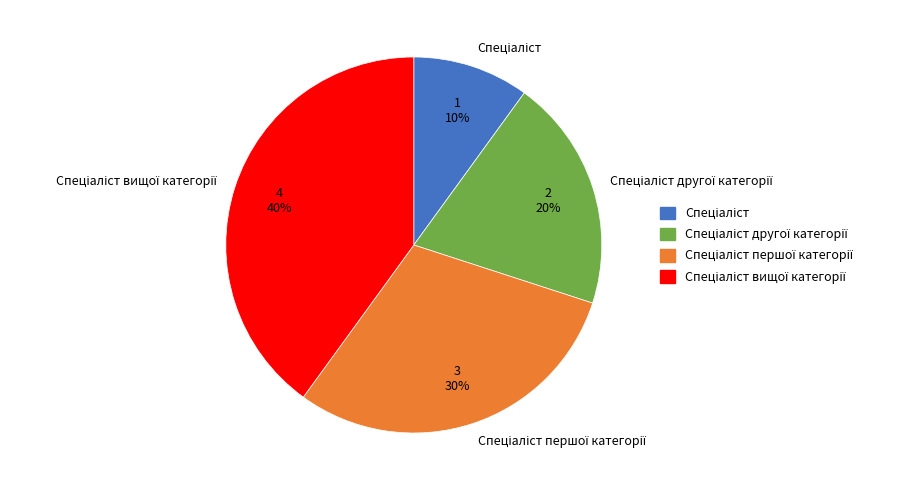

Is there a majority slice in this chart?

No